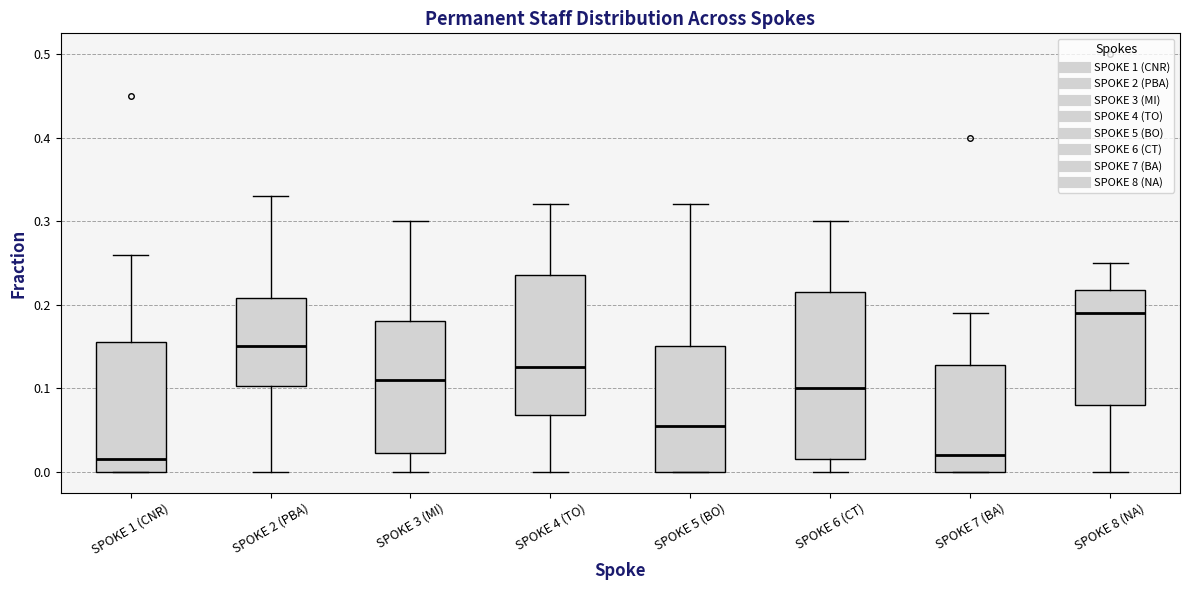

Reading left to right, read every box against the y-axis: the position of its median line, the range the box covers, and the ends of its whiskers. The values are not printed on the chart, so give them approximately, as read against the axis.

SPOKE 1 (CNR): median 0.02, box 0.00 to 0.16, whiskers 0.00 to 0.26
SPOKE 2 (PBA): median 0.15, box 0.10 to 0.21, whiskers 0.00 to 0.33
SPOKE 3 (MI): median 0.11, box 0.02 to 0.18, whiskers 0.00 to 0.30
SPOKE 4 (TO): median 0.13, box 0.07 to 0.24, whiskers 0.00 to 0.32
SPOKE 5 (BO): median 0.06, box 0.00 to 0.15, whiskers 0.00 to 0.32
SPOKE 6 (CT): median 0.10, box 0.02 to 0.22, whiskers 0.00 to 0.30
SPOKE 7 (BA): median 0.02, box 0.00 to 0.13, whiskers 0.00 to 0.19
SPOKE 8 (NA): median 0.19, box 0.08 to 0.22, whiskers 0.00 to 0.25